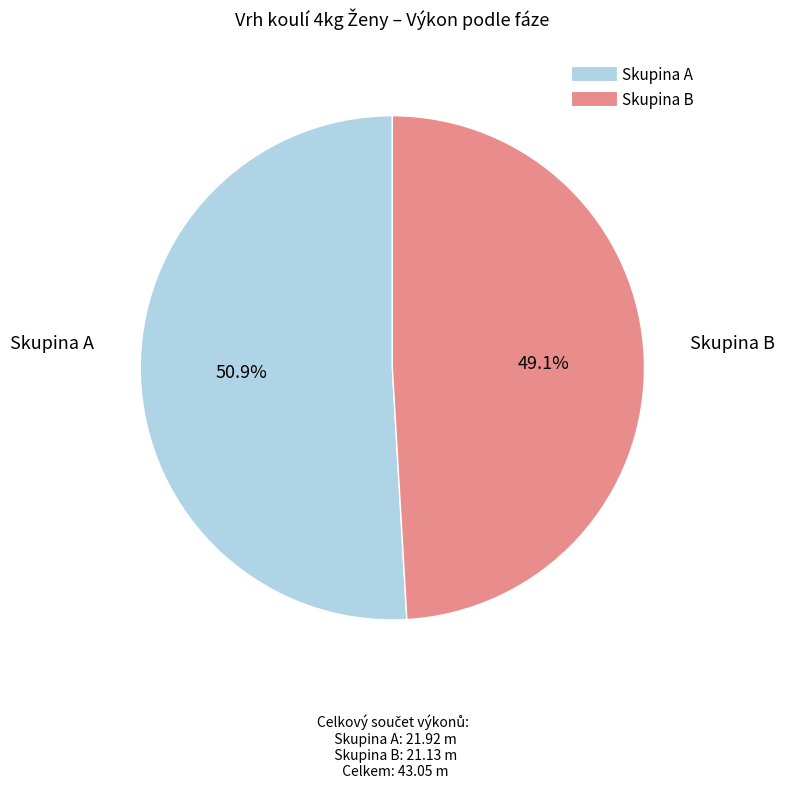

How many segments does this pie chart have?

2